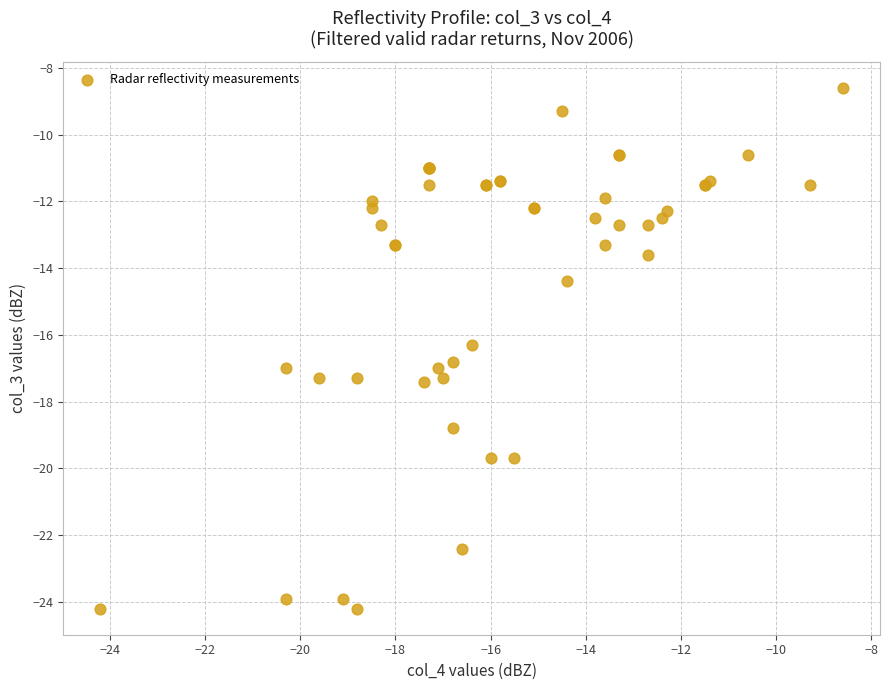

What Y value in the scatter plot is closest to -16?

-16.3